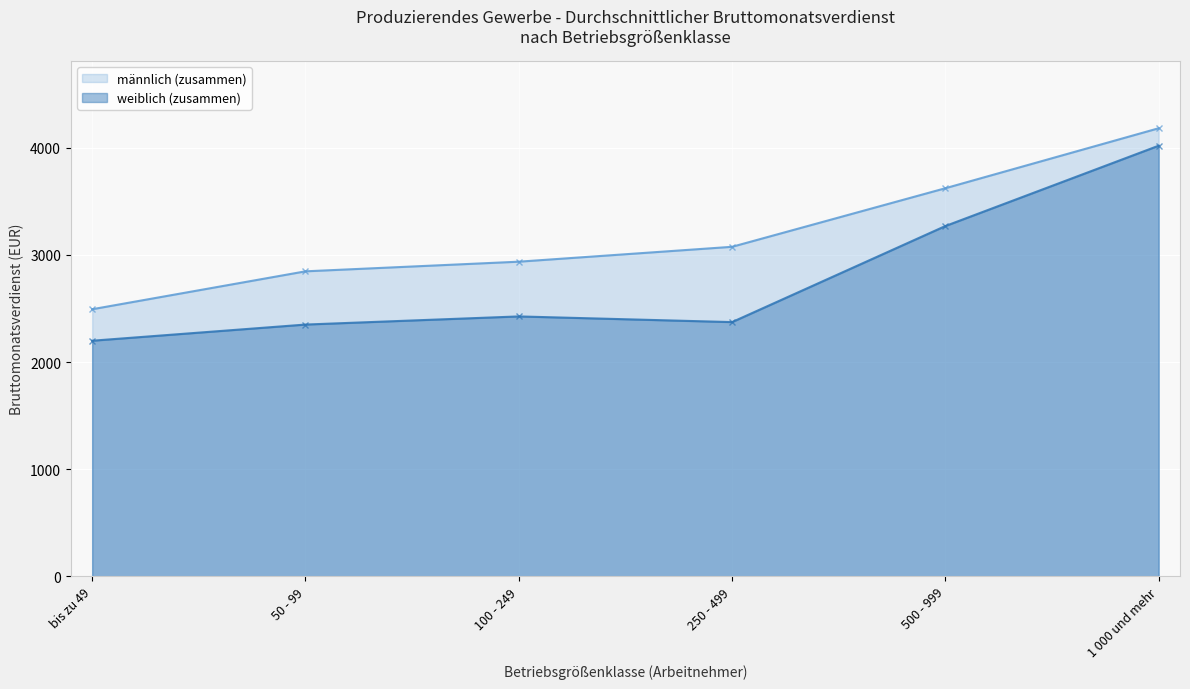

What is the difference between the second highest and second lowest values in the weiblich (zusammen) series?

920